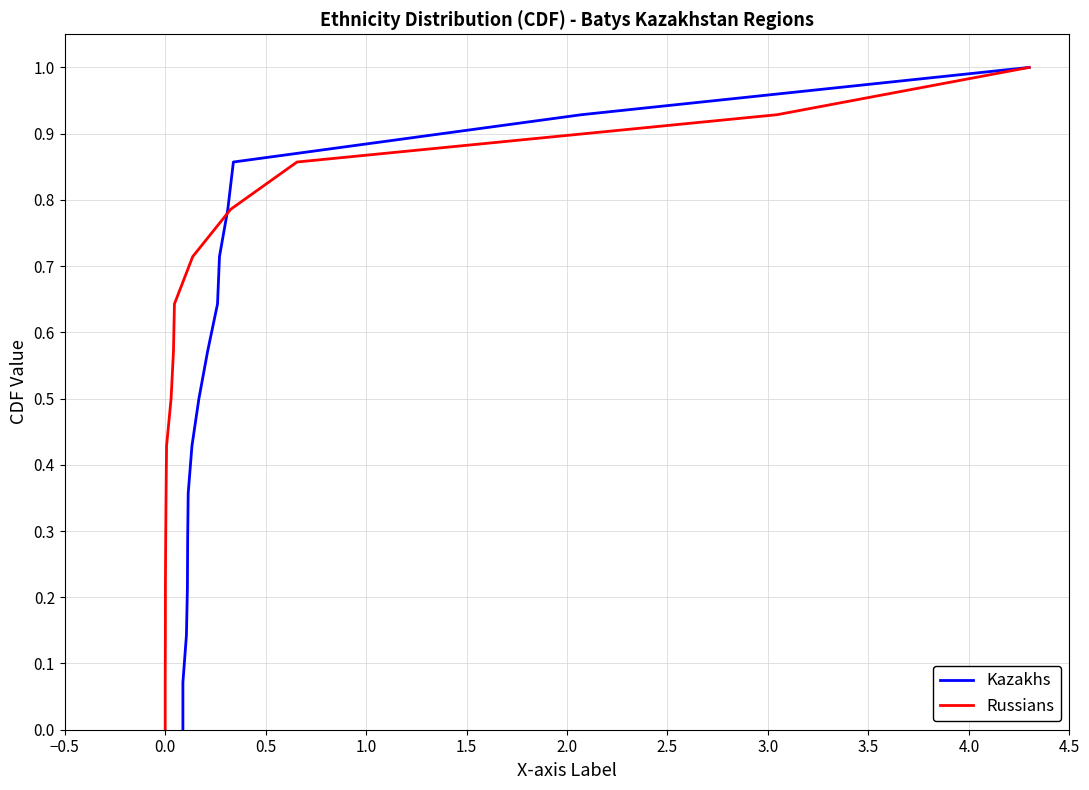

The Kazakhs series shows 0.2 at 0.5. True or false?

False